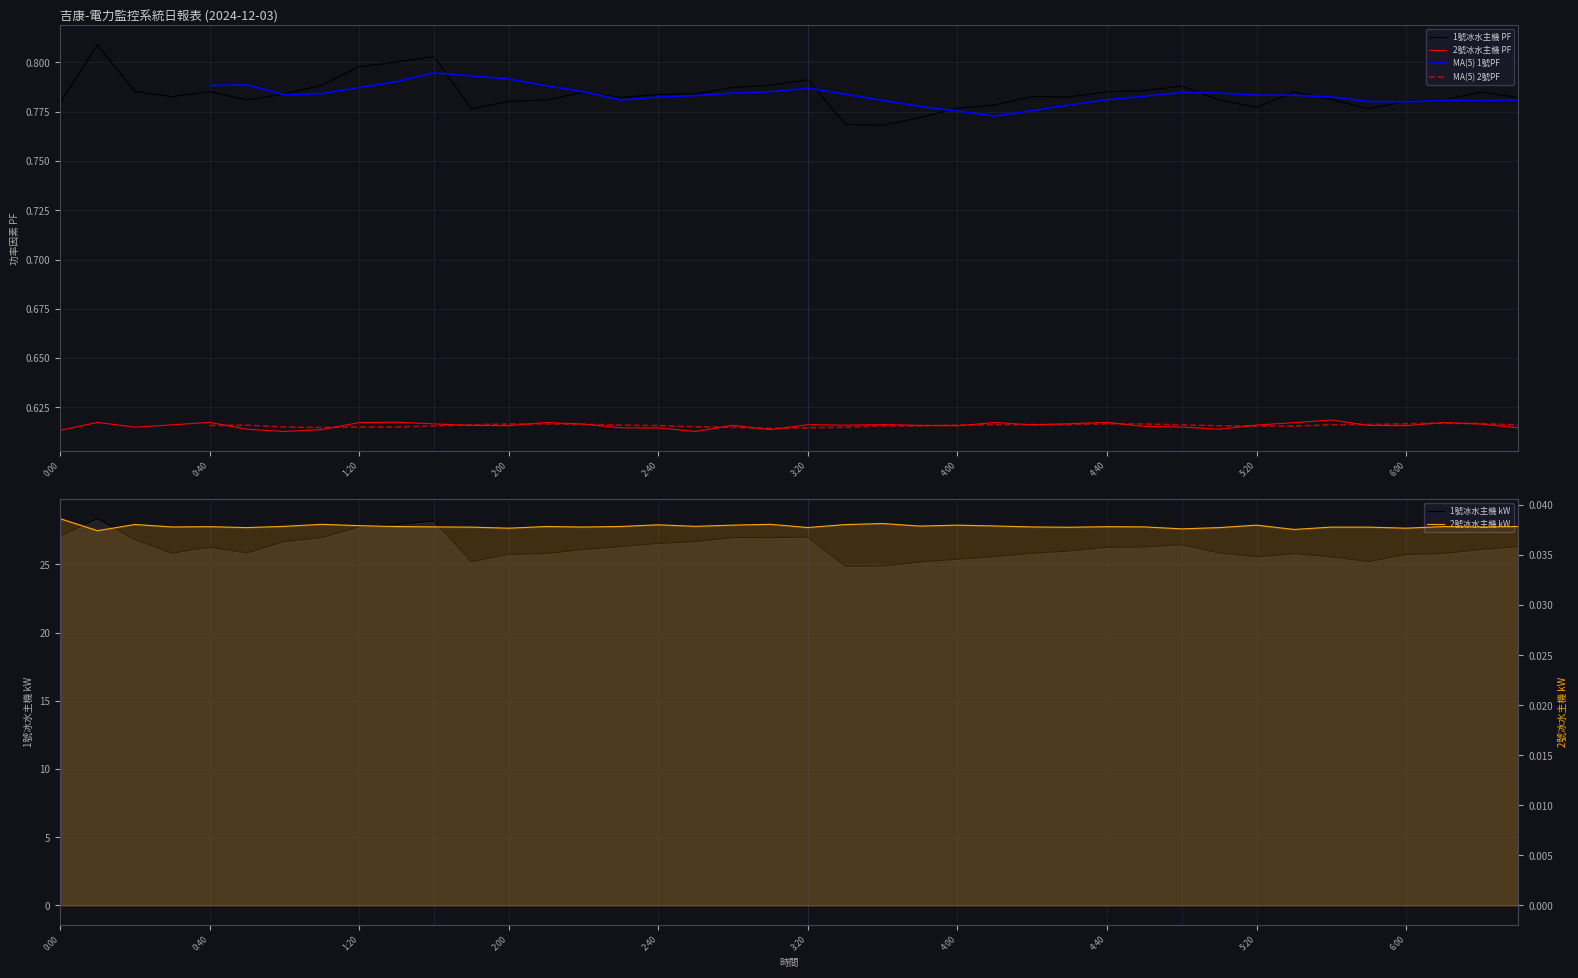

In 1號冰水主機 PF, how many points are lower than both neighbors (excluding endpoints)?

8